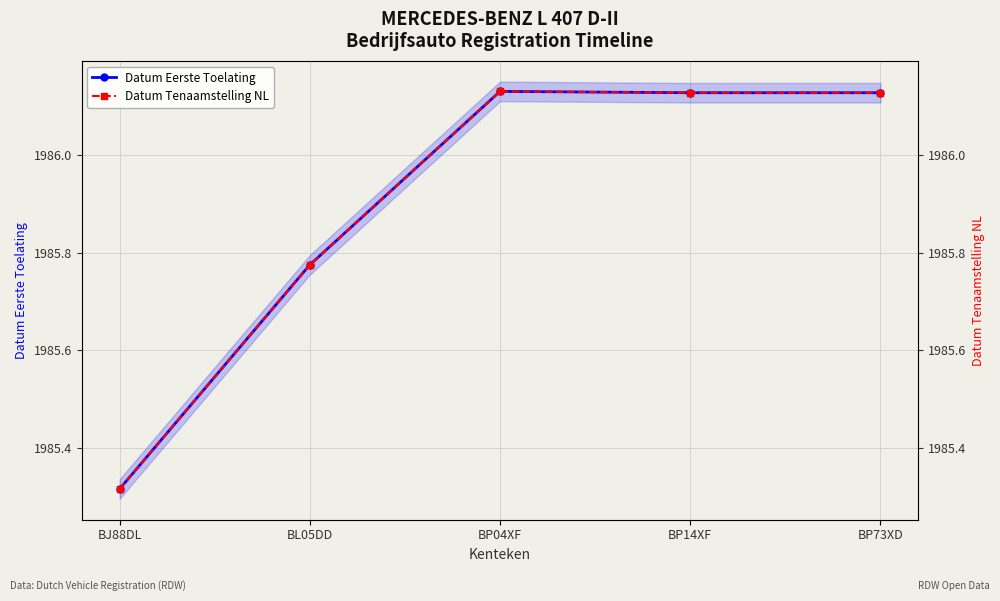

True or false: Datum Tenaamstelling NL has more than 1 points higher than both neighbors.

False